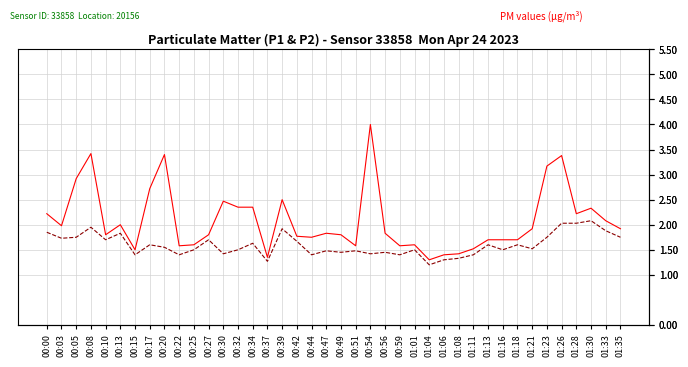

How many distinct data groups are displayed?

2